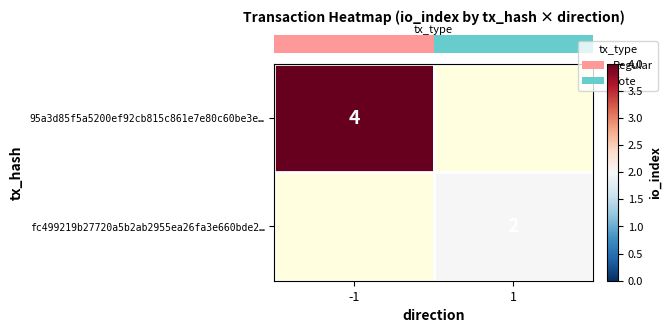

The value of row_1 at 1 is 3.2. True or false?

False